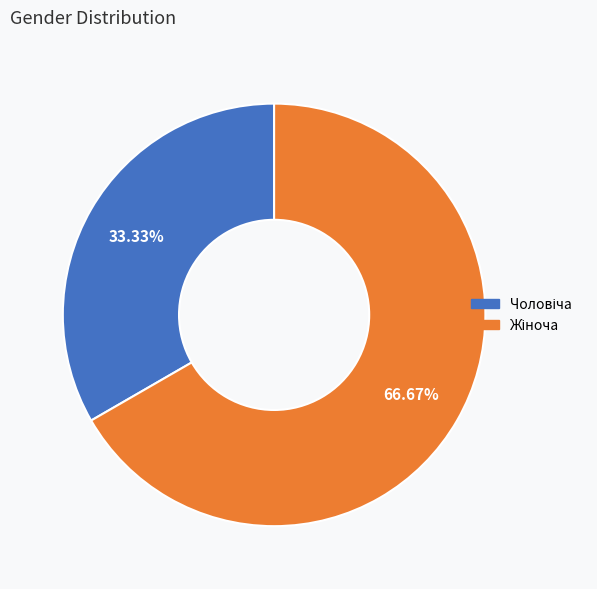

Does any single category account for the majority?

Yes